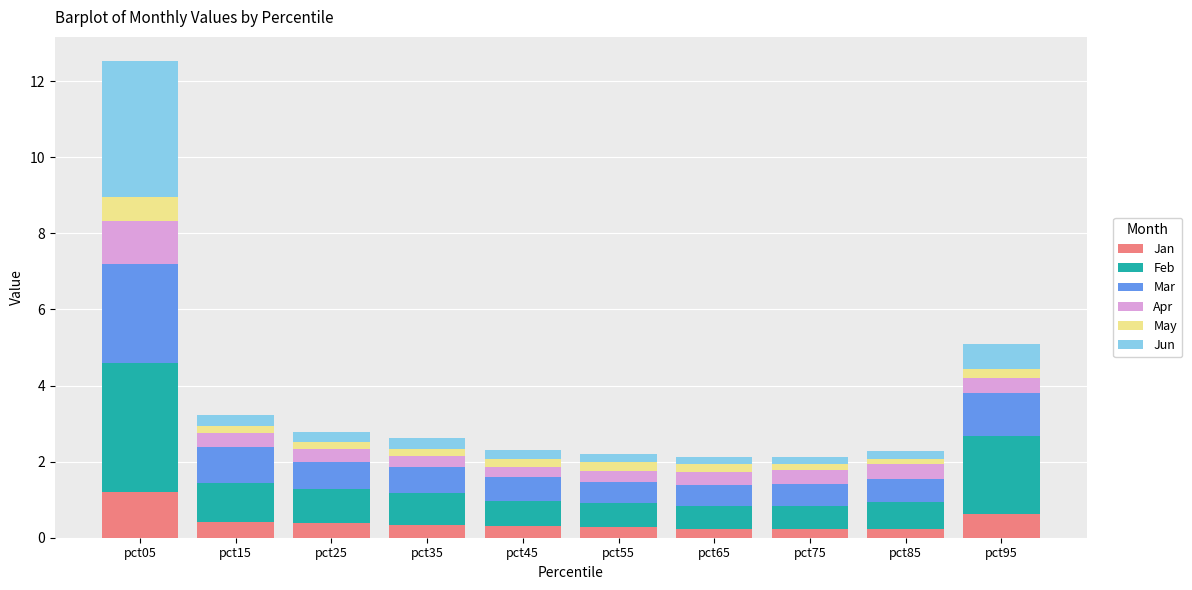

At which label does Jan reach its peak?

pct05